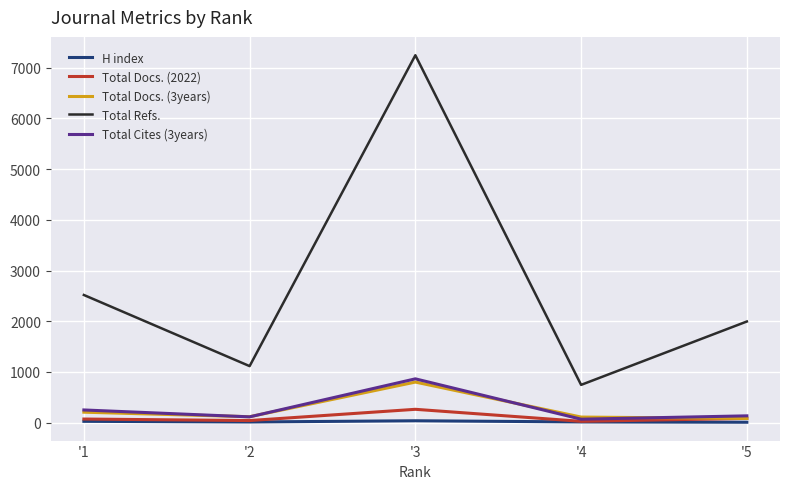

True or false: Total Refs. and Total Cites (3years) cross at least once.

False